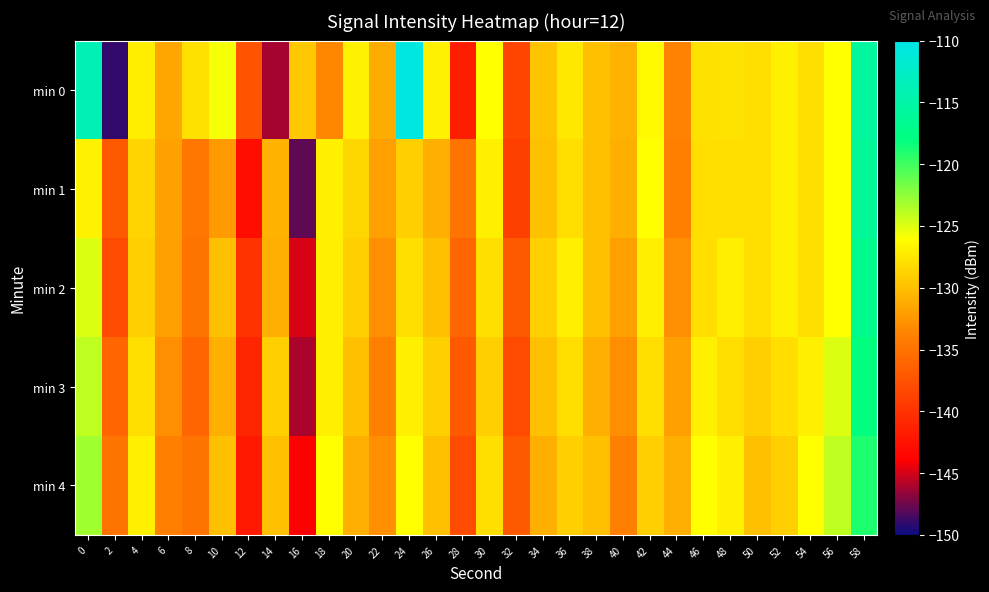

Which has a higher value, 34 or 22?

34